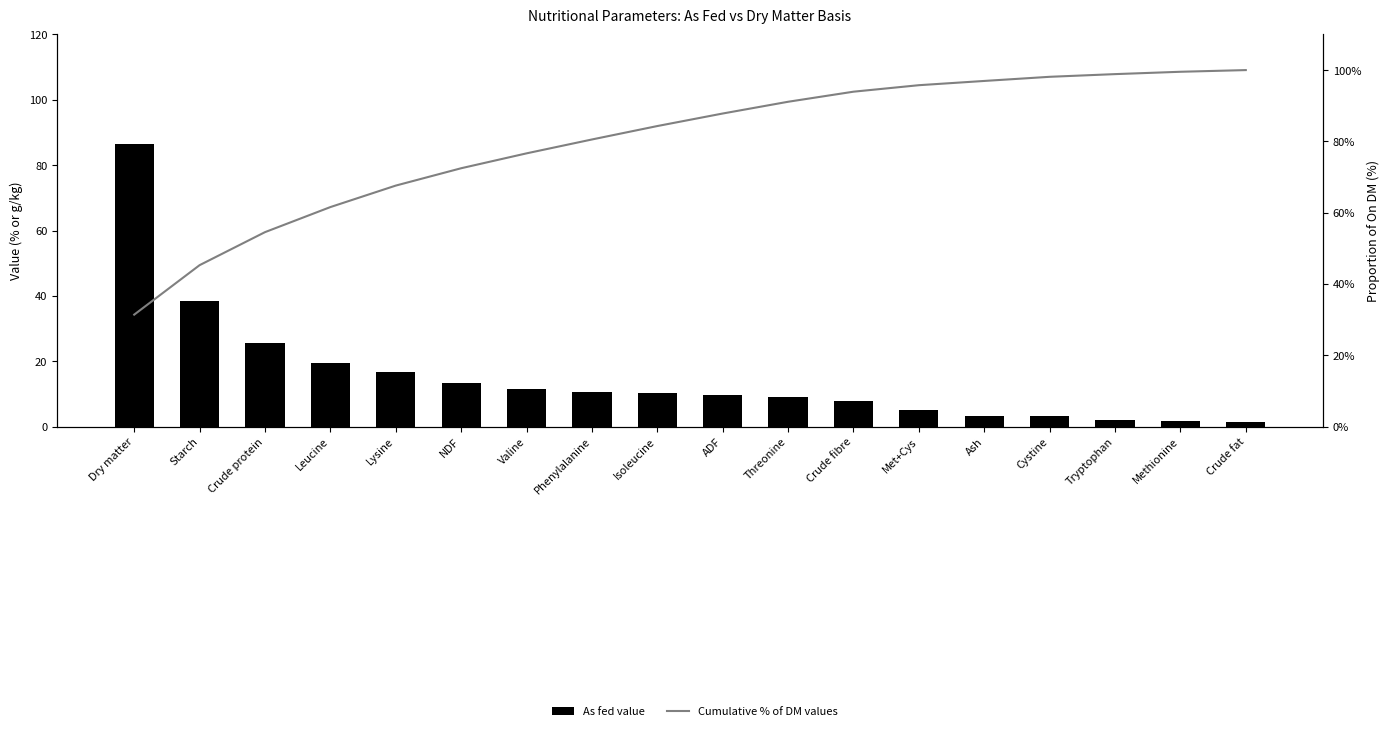

Rank the series at ADF from highest to lowest value.

Cumulative % of DM values, As fed value